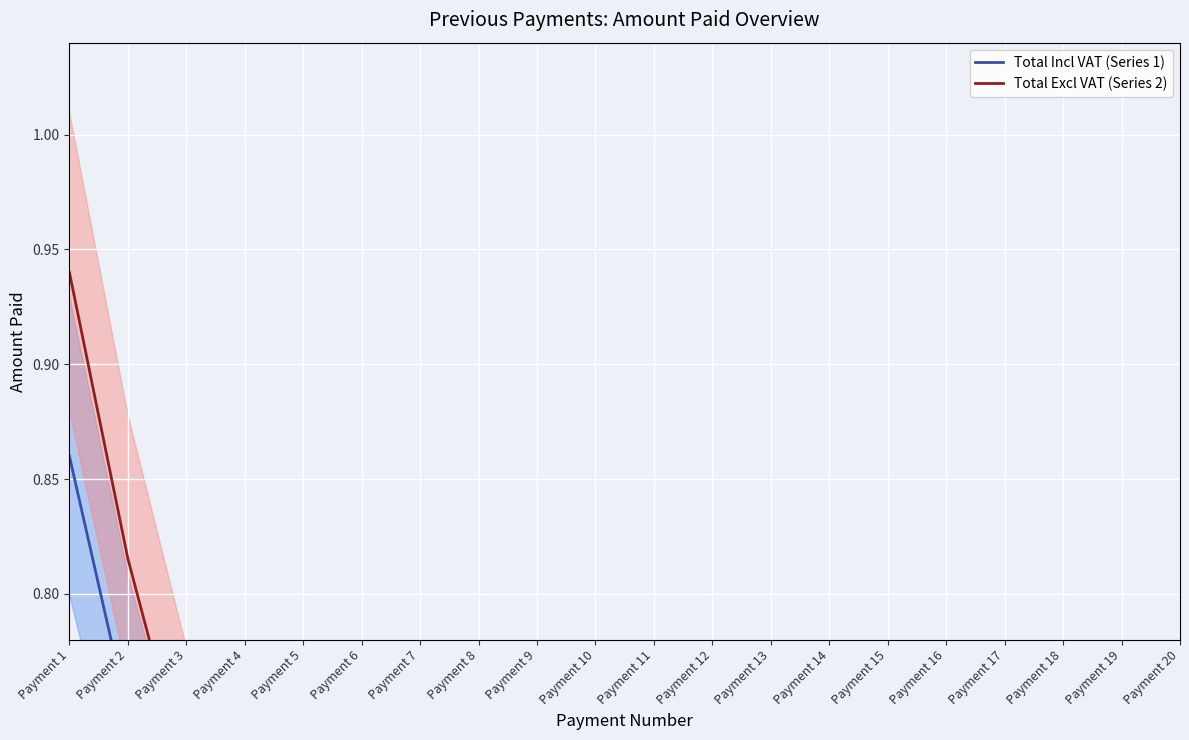

How many lines are shown in the chart?

2